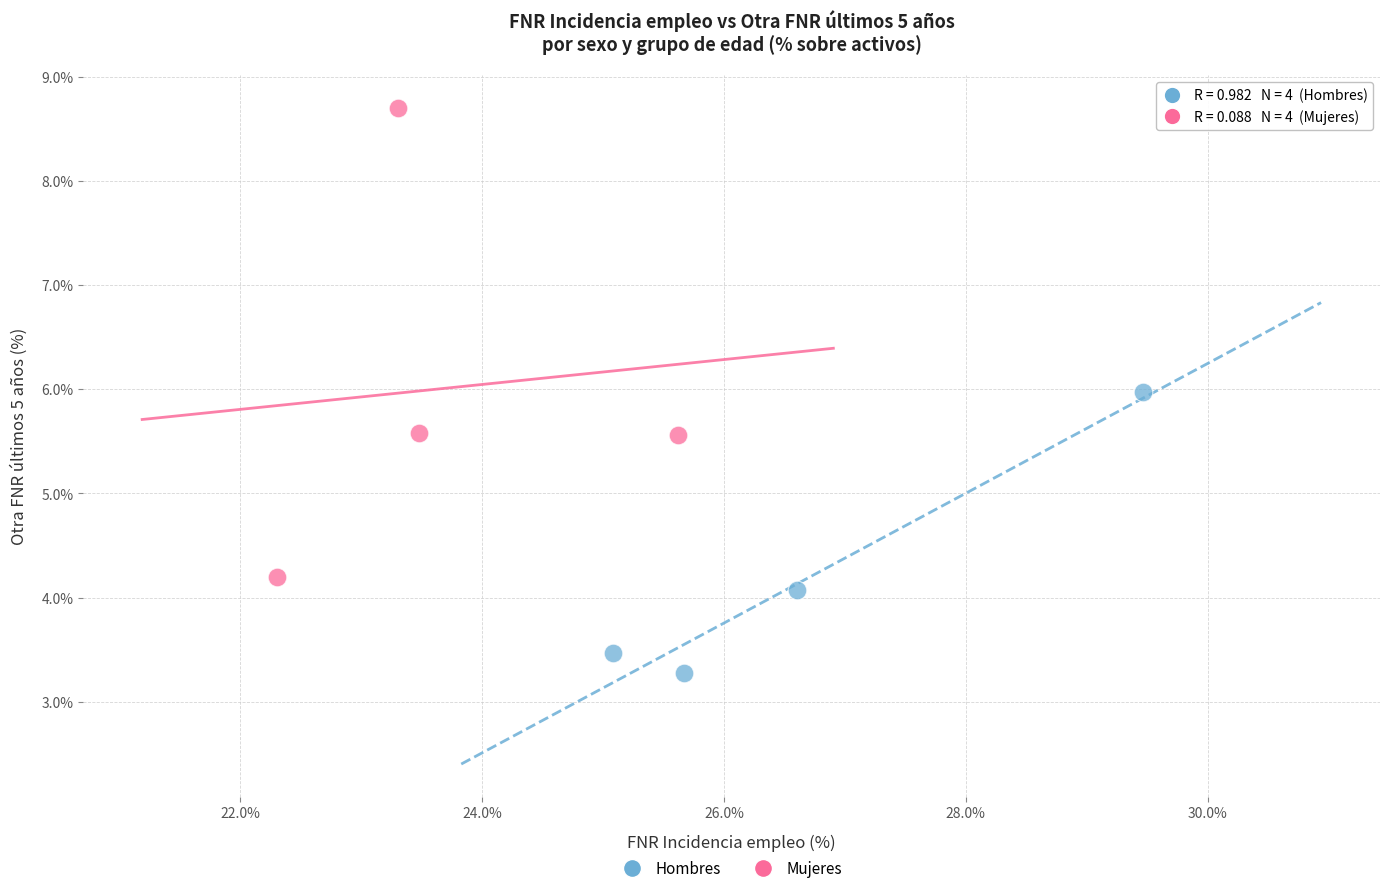

Which series contains the lowest Y value?

Hombres